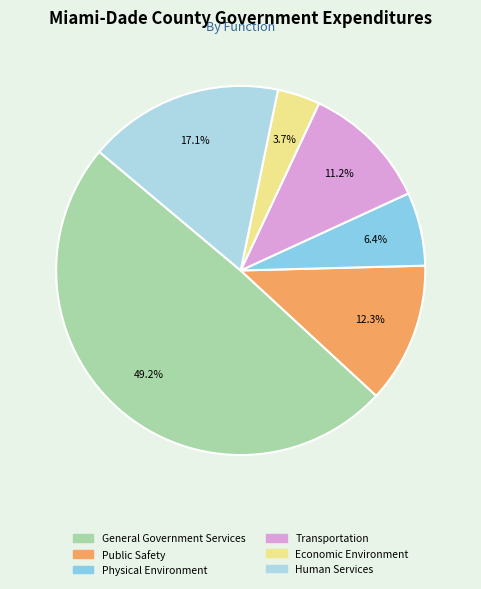

Count the number of slices in the pie.

6